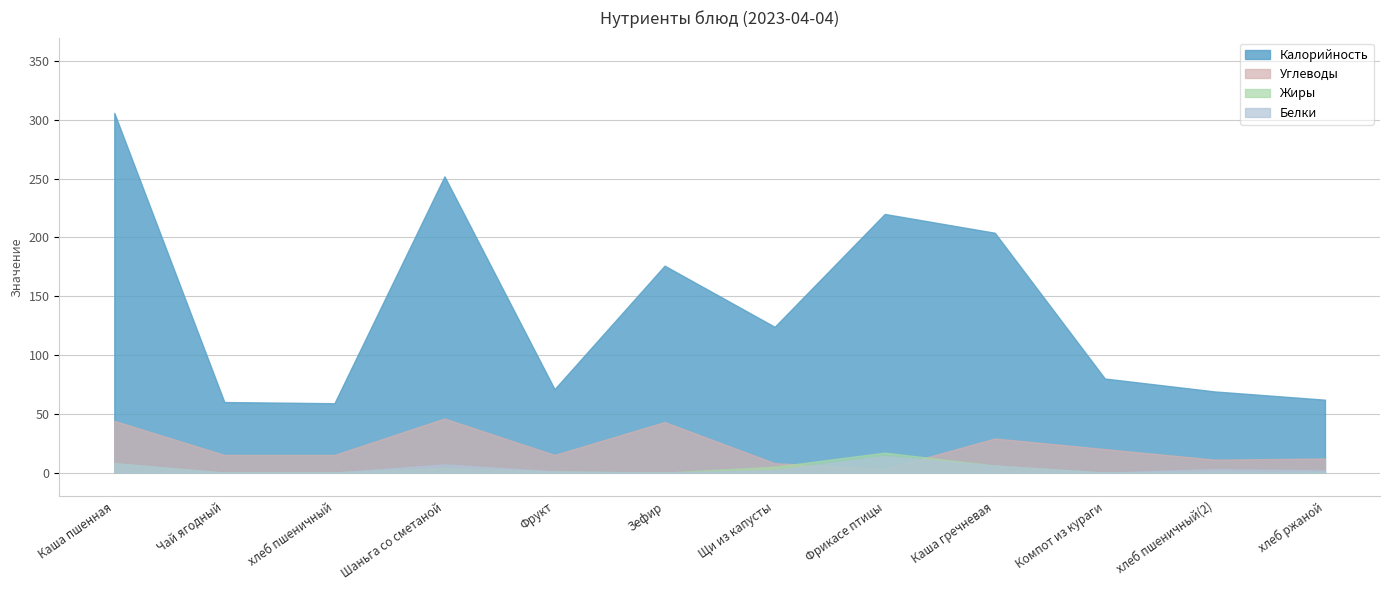

What is the sum of all Углеводы values?

261.0